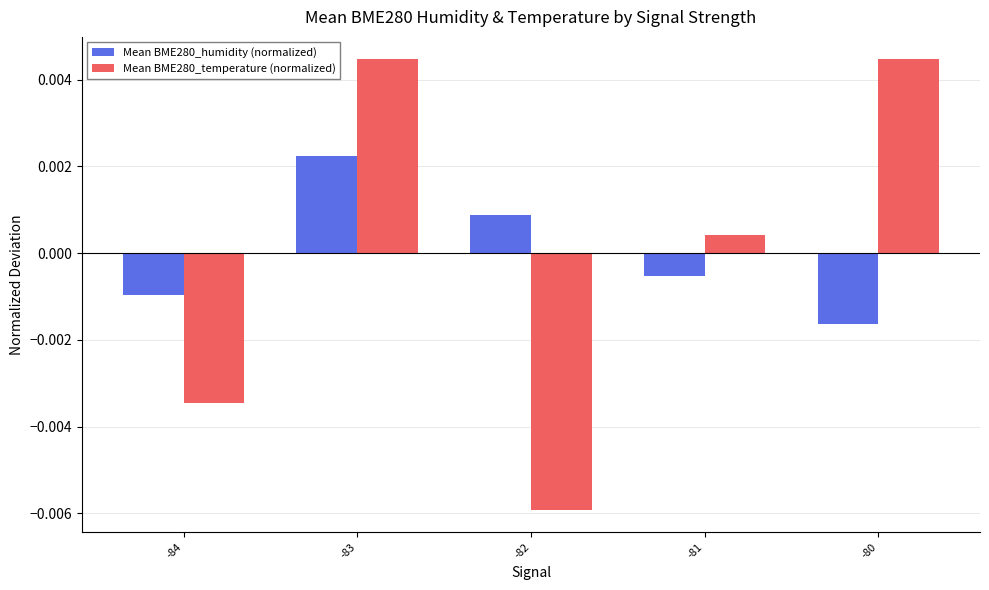

At how many categories does at least one series exceed 0?

4